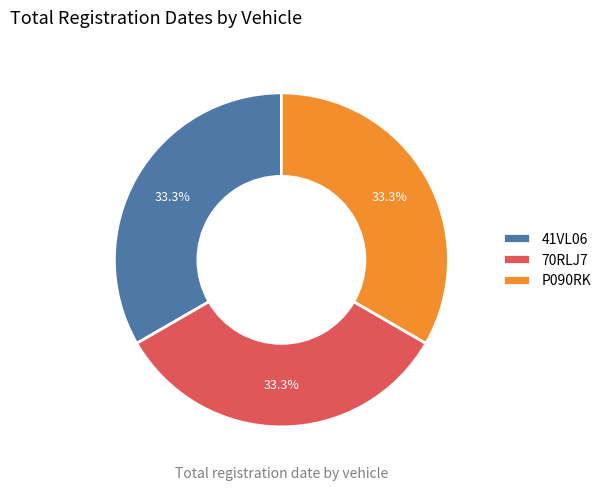

What is the ratio of the value at 70RLJ7 to the value at P090RK?

1.0